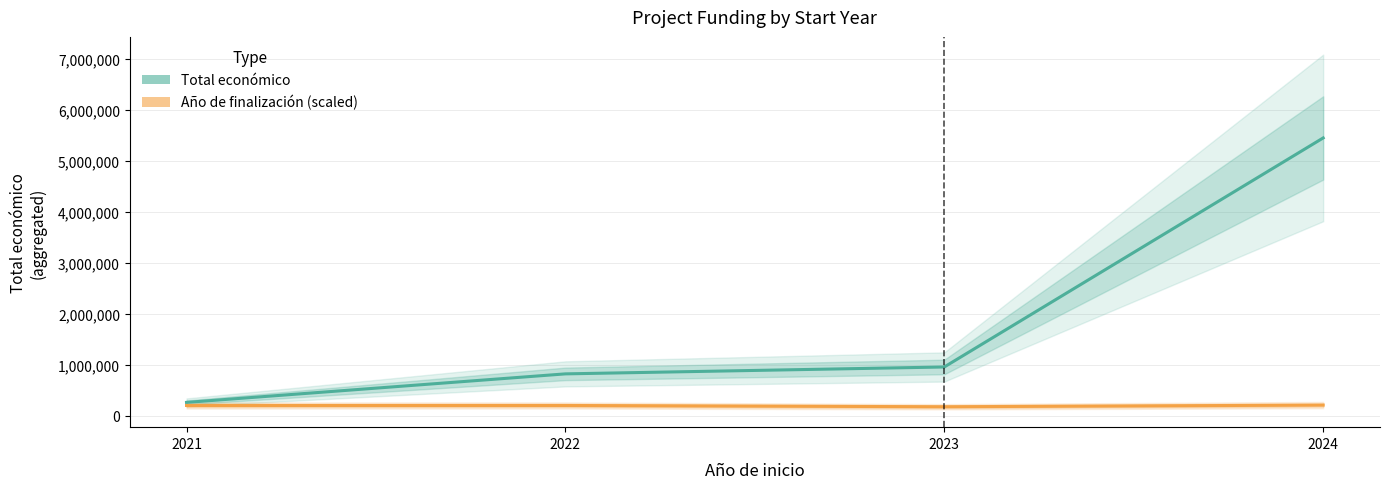

At how many categories does at least one series exceed 3184517?

1